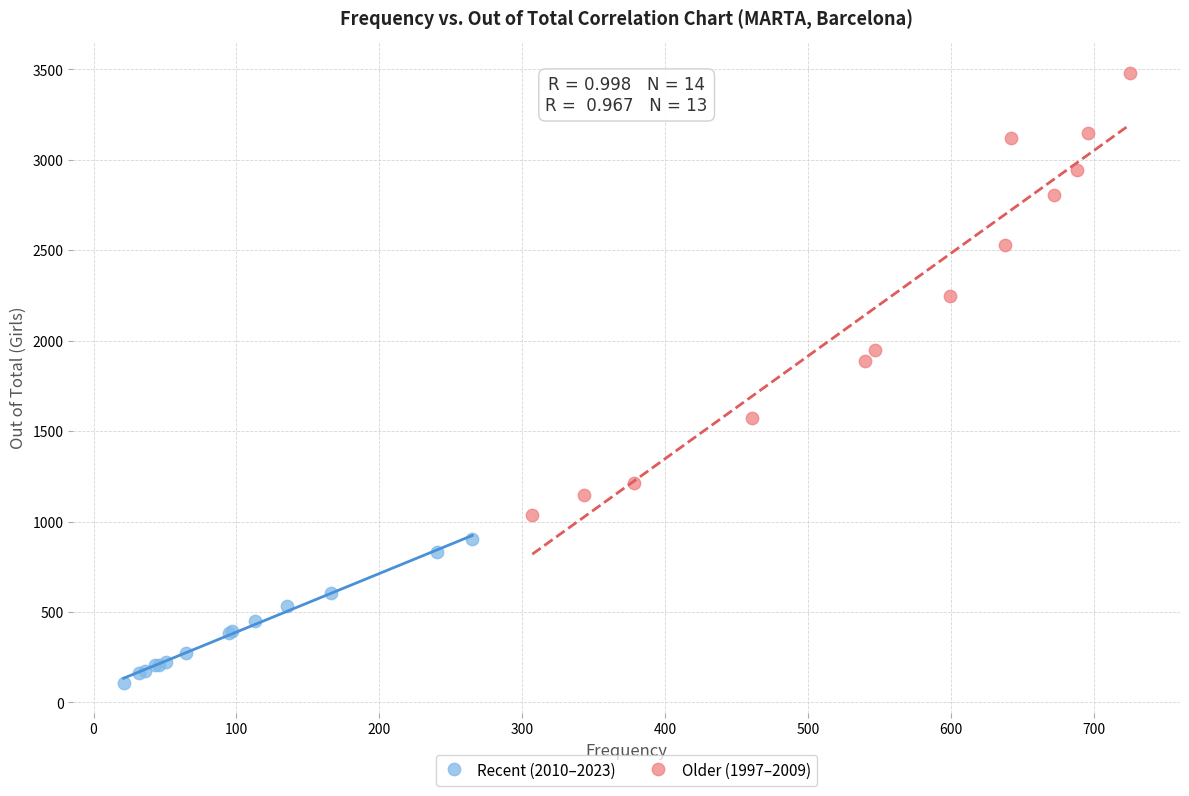

Which series reaches the maximum Y coordinate?

Older (1997–2009)